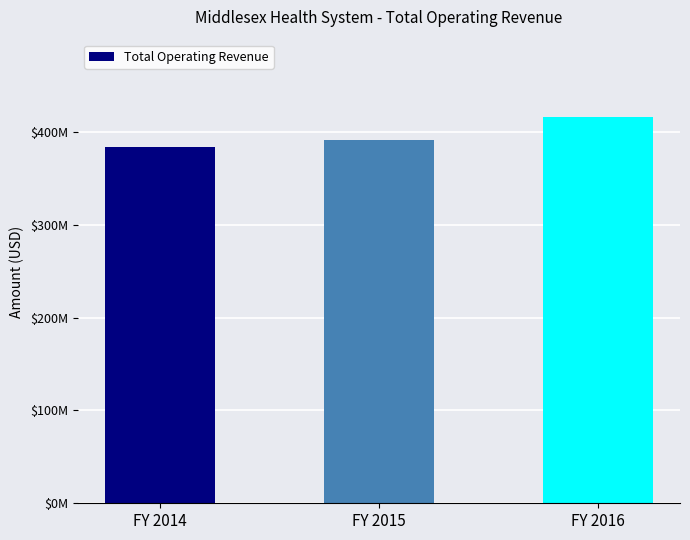

Does the chart contain any negative values?

No